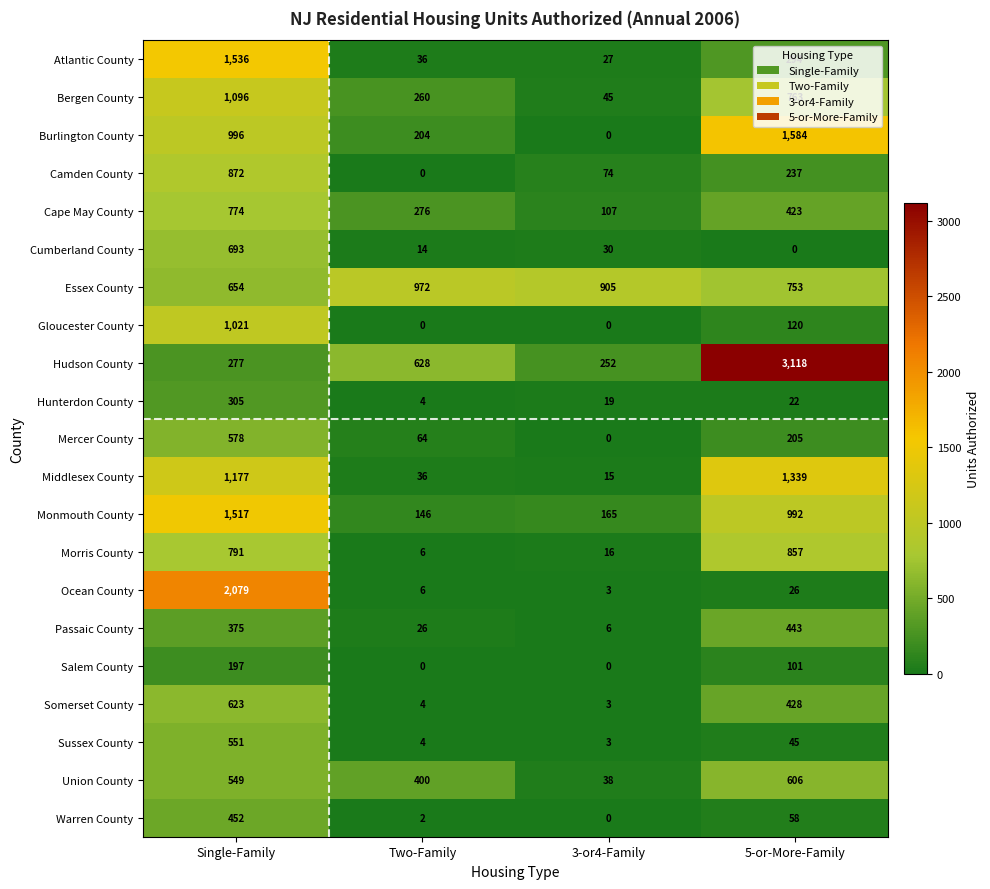

Which series changed the most between Single-Family and 3-or4-Family?

Ocean County